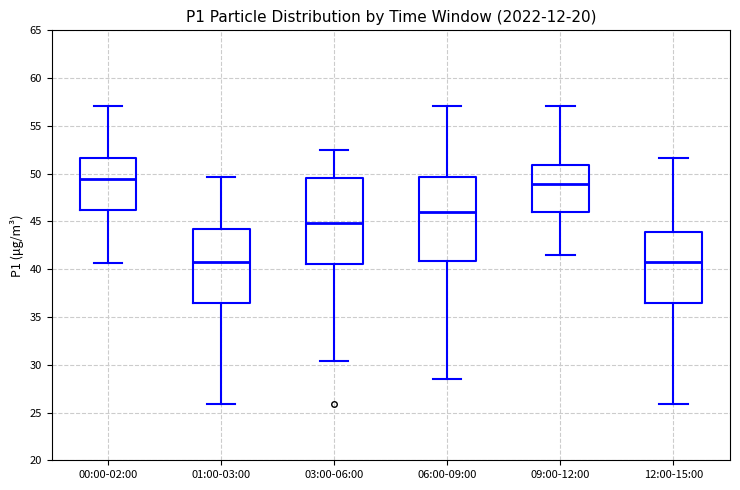

Where does the upper whisker of the box for 00:00-02:00 end on the y-axis? The values are not printed on the chart, so give them approximately, as read against the axis.

57.0